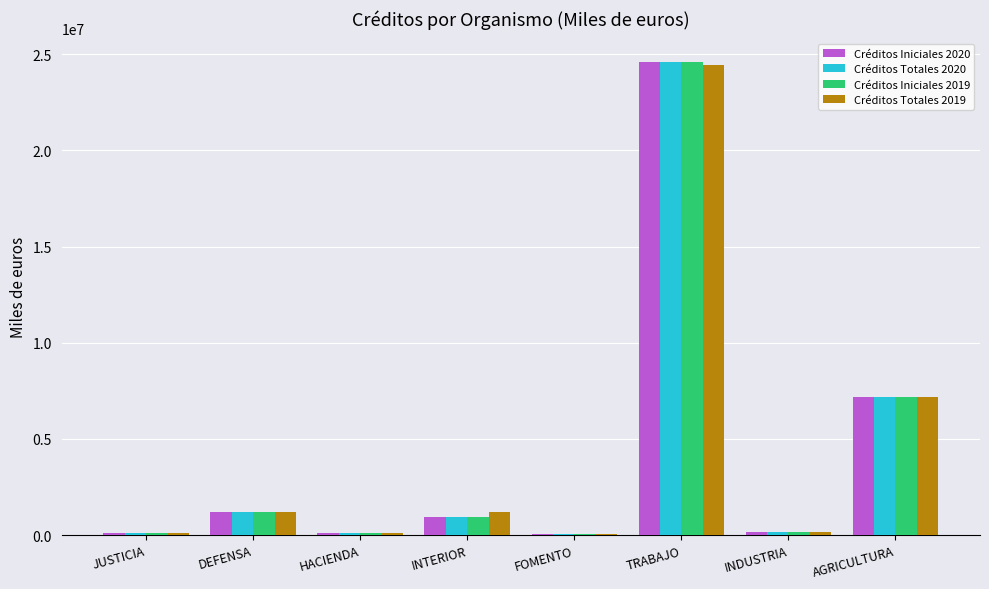

Between JUSTICIA and TRABAJO, which series saw the biggest shift?

Créditos Totales 2020